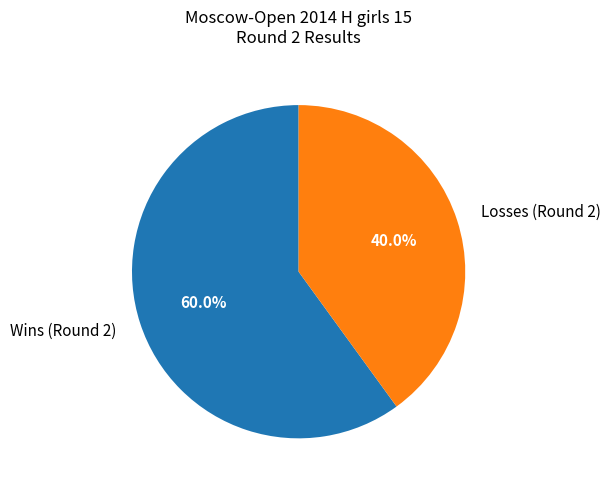

Which category has the smallest portion of the pie?

Losses (Round 2)